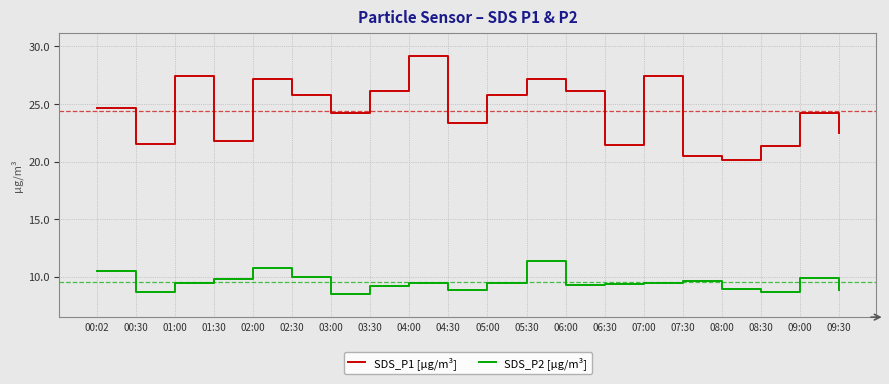

List the series in order of their overall mean, lowest first.

SDS_P2 [µg/m³], SDS_P1 [µg/m³]